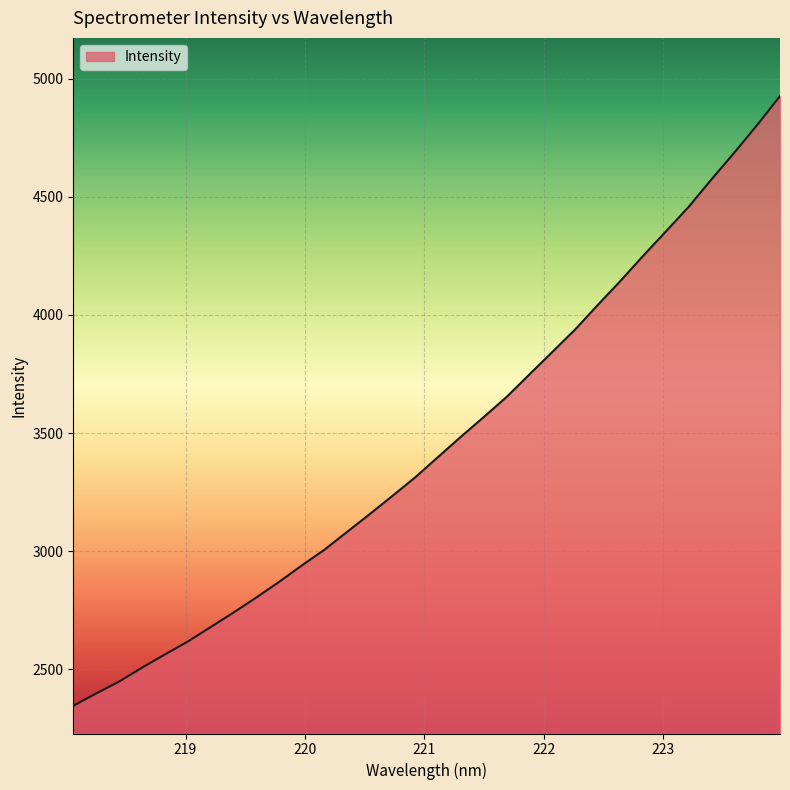

What is the smallest value displayed?

2345.9